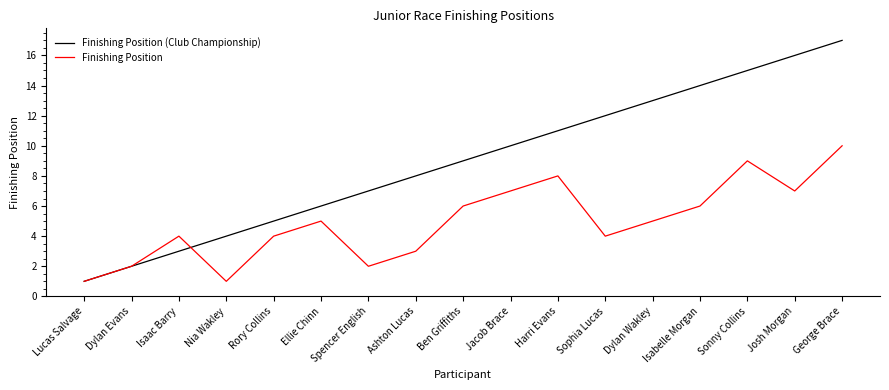

What position from the right is George Brace?

1